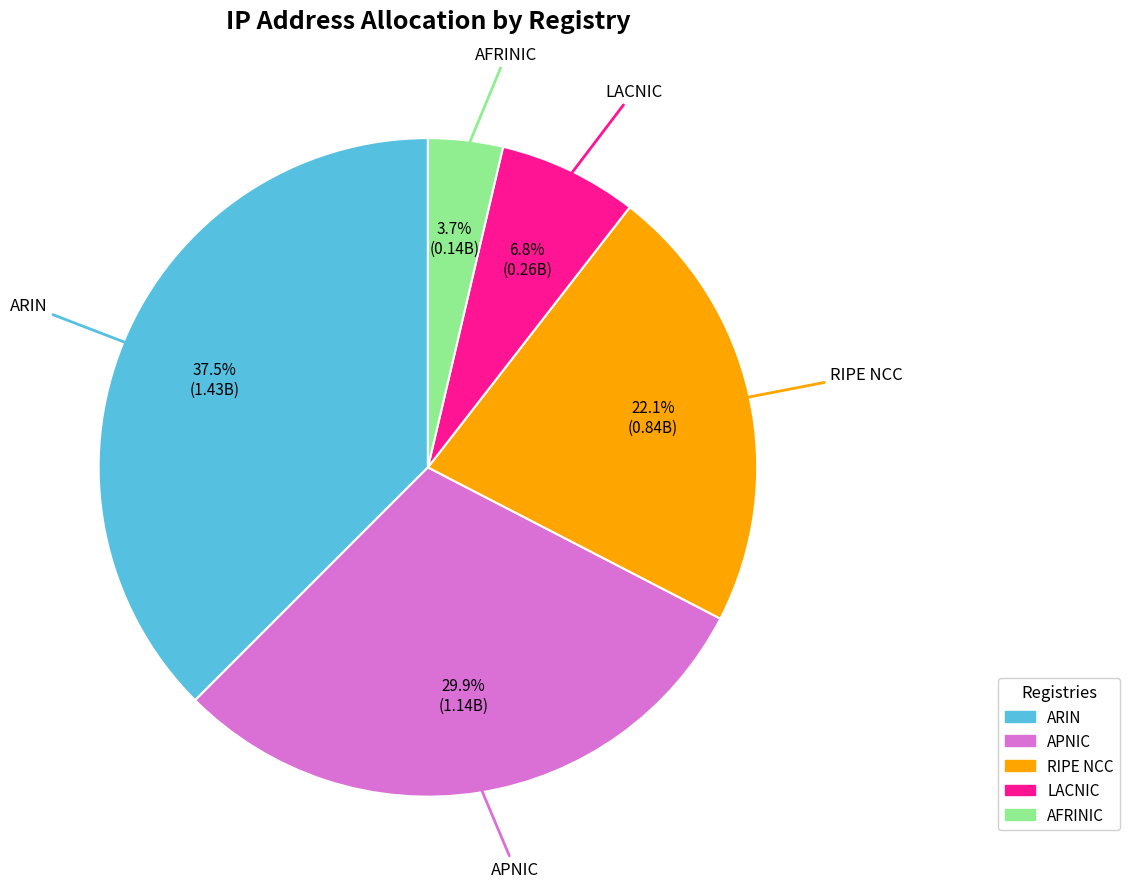

Which category has the biggest portion of the pie?

ARIN